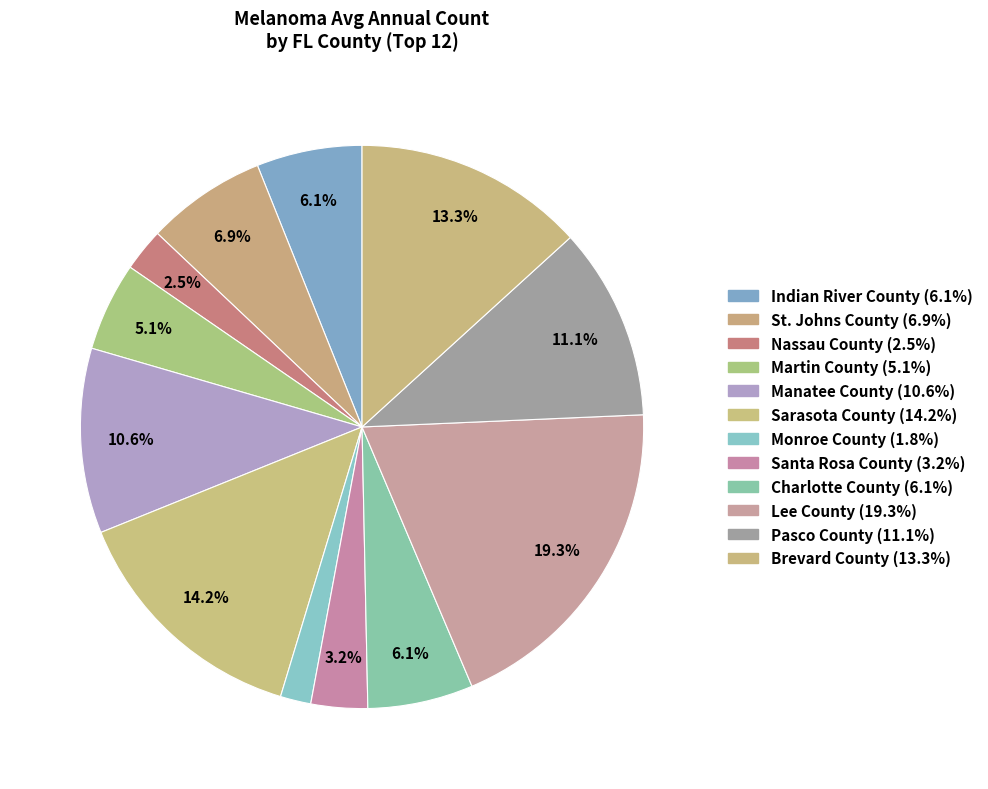

To the nearest percent, what is the combined percentage of St. Johns County and Pasco County?

18%